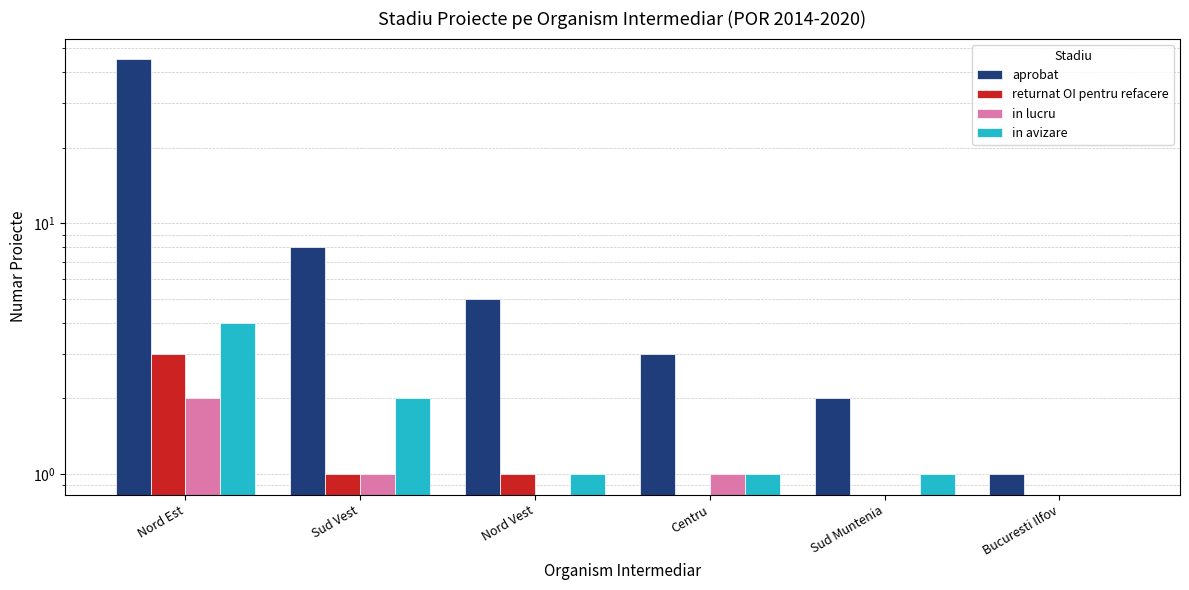

Reading left to right, list all the values displayed in this chart.

aprobat: 45	8	5	3	2	1
returnat OI pentru refacere: 3	1	1	0	0	0
in lucru: 2	1	0	1	0	0
in avizare: 4	2	1	1	1	0